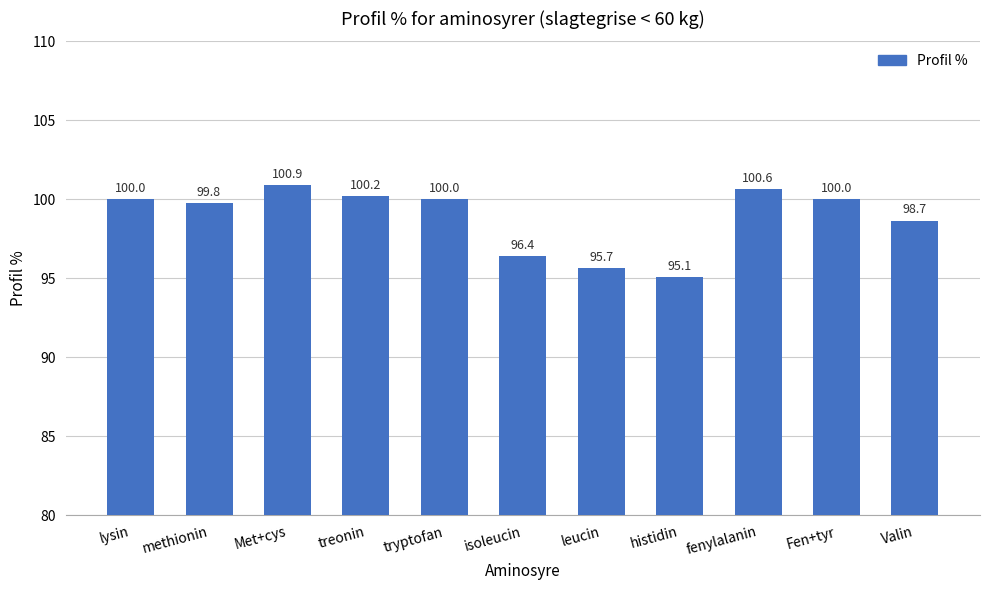

What is the ratio of the value at treonin to the value at Met+cys?

1.0